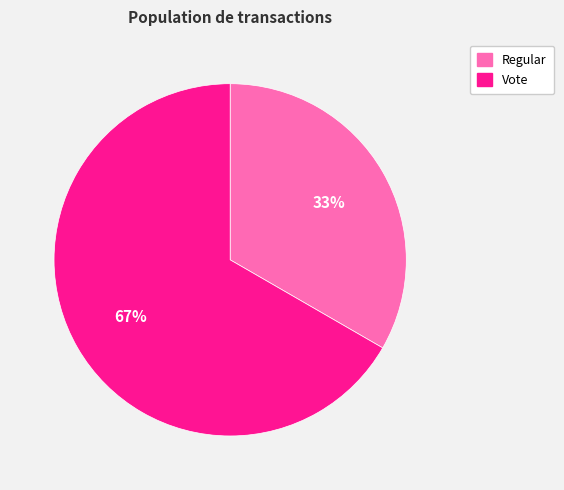

To the nearest percent, what is the combined percentage of Regular and Vote?

100%